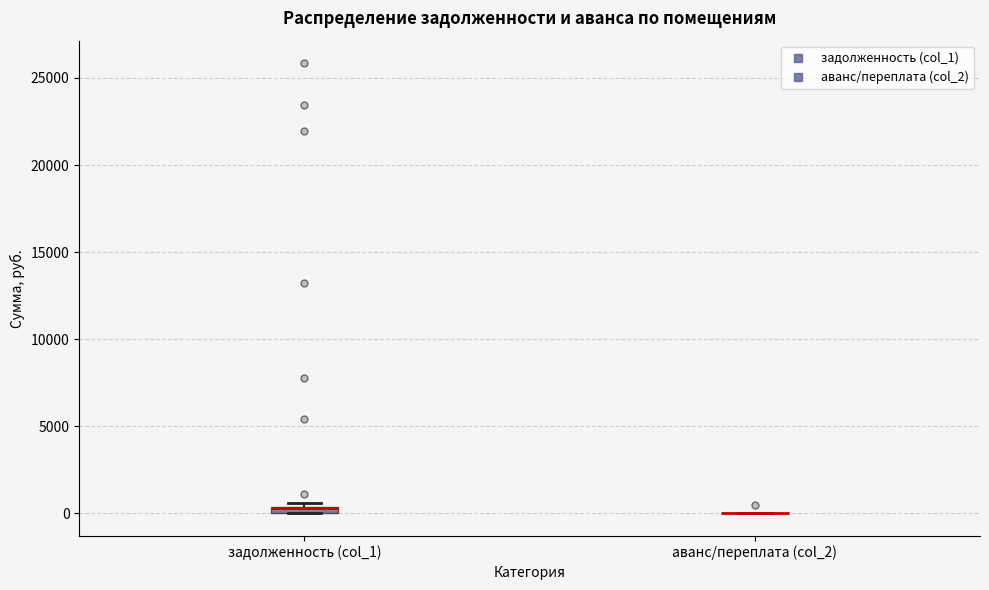

Where is the upper edge of the box for задолженность (col_1) on the y-axis? The values are not printed on the chart, so give them approximately, as read against the axis.

500